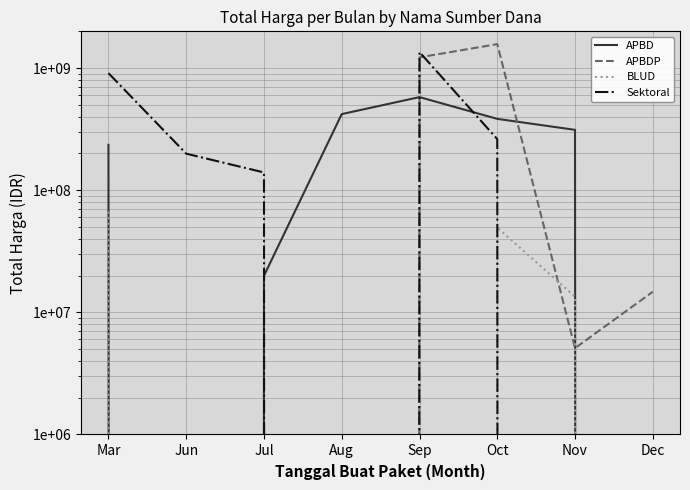

The APBDP series shows 0 at Jul. True or false?

True